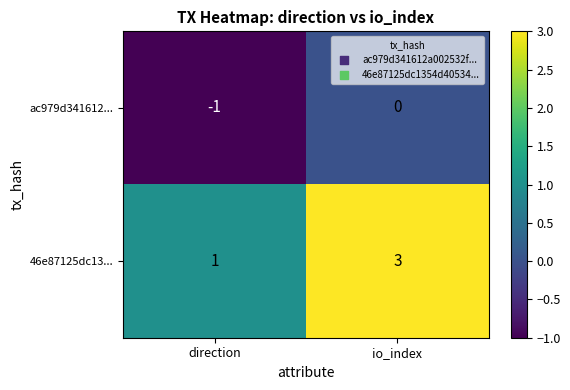

The 46e87125dc13... series shows 4 at io_index. True or false?

False